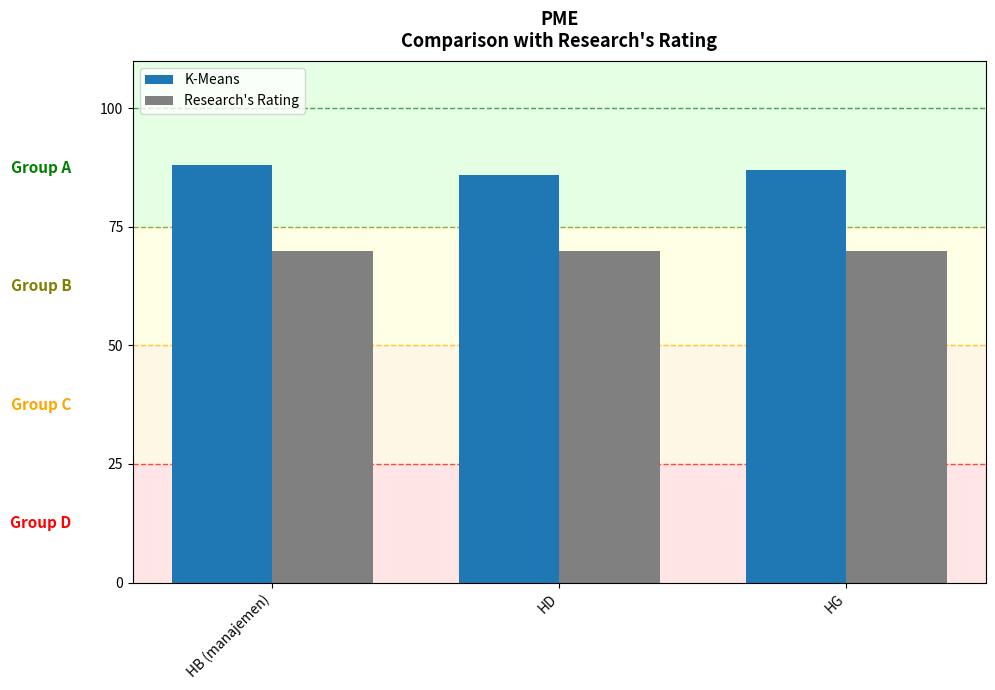

Are the bars horizontal?

No